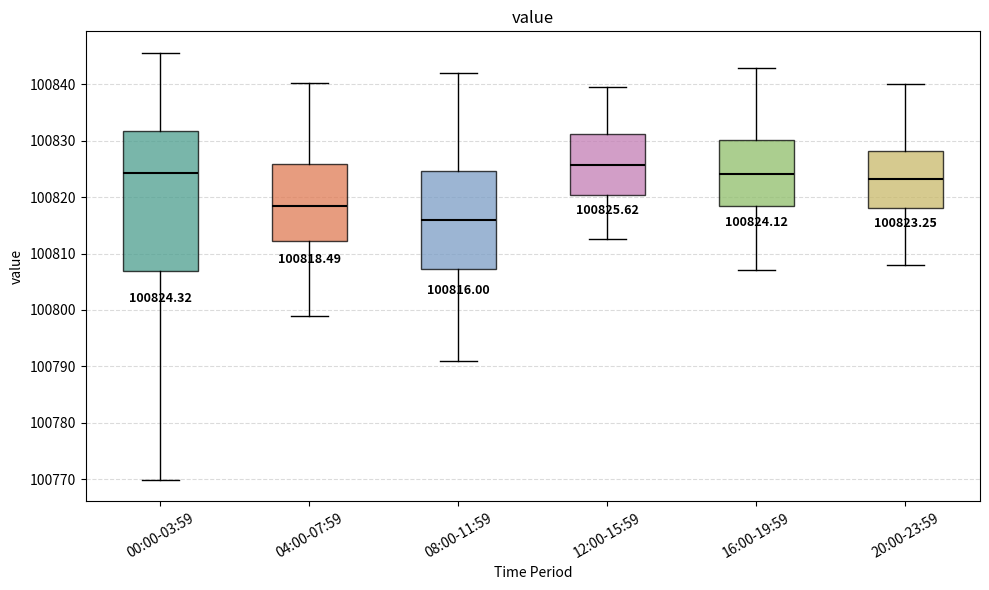

Which box's median line is the lowest?

08:00-11:59